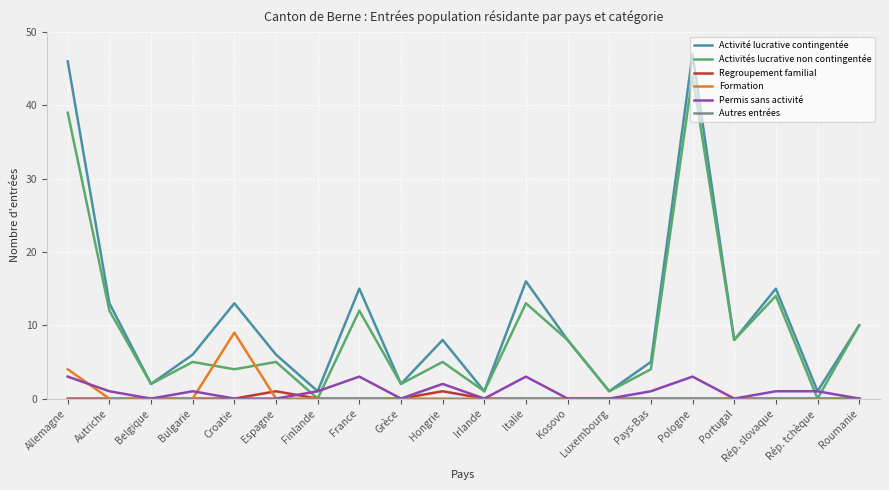

Which series has the largest range (max minus min)?

Activité lucrative contingentée